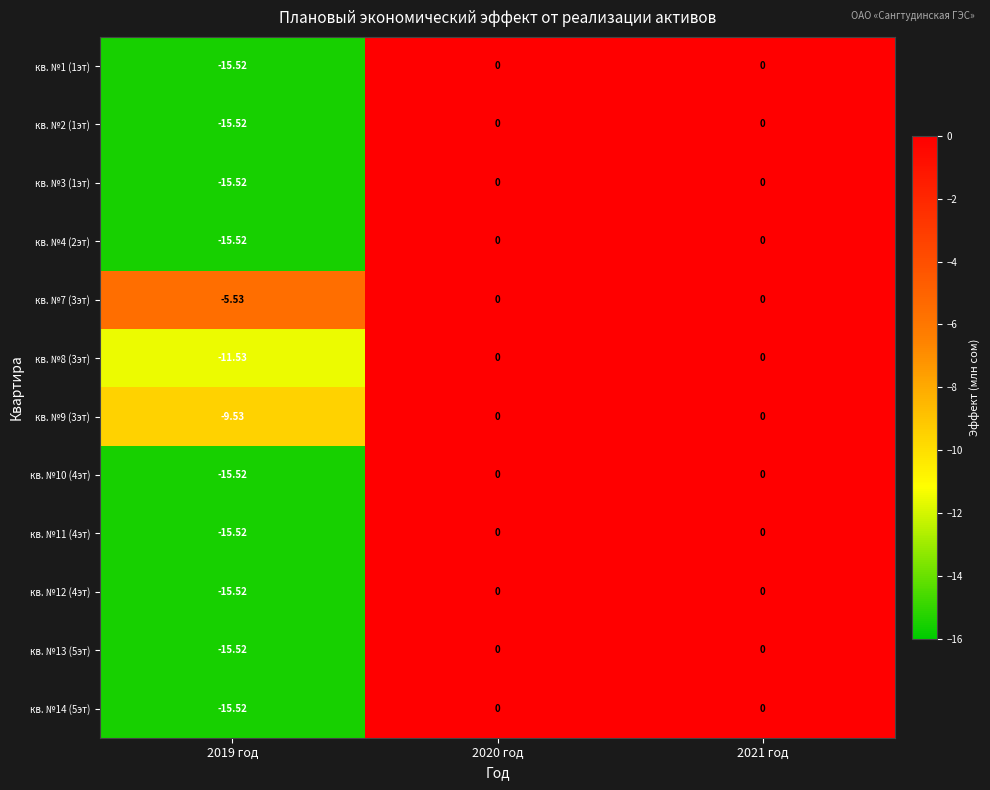

Is the value of кв. №7 (3эт) at 2020 год greater than the value of кв. №1 (1эт) at 2019 год?

Yes